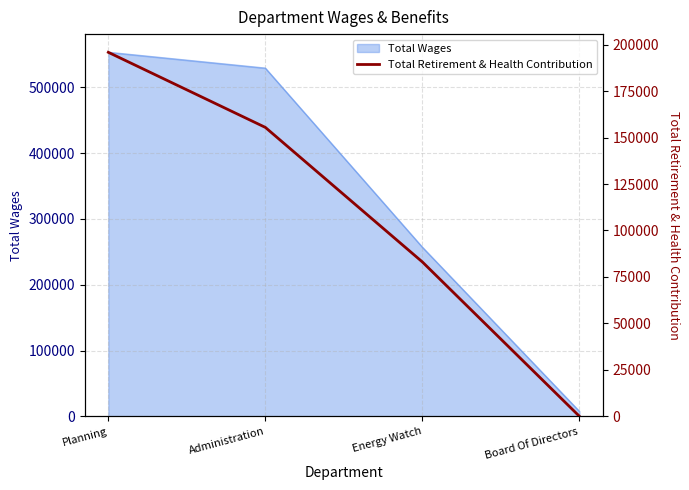

What is the difference between the second highest and second lowest values?

72420